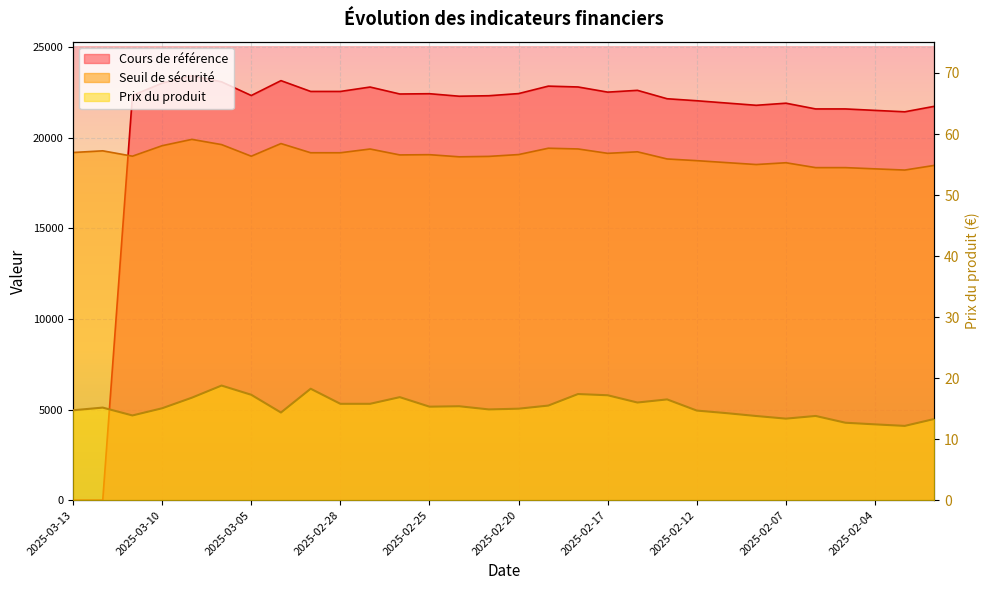

Which category has the highest value across all series?

2025-03-07